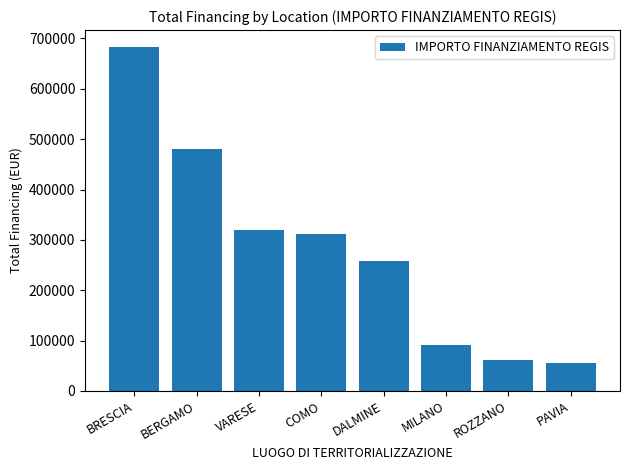

Which has a higher value, COMO or MILANO?

COMO